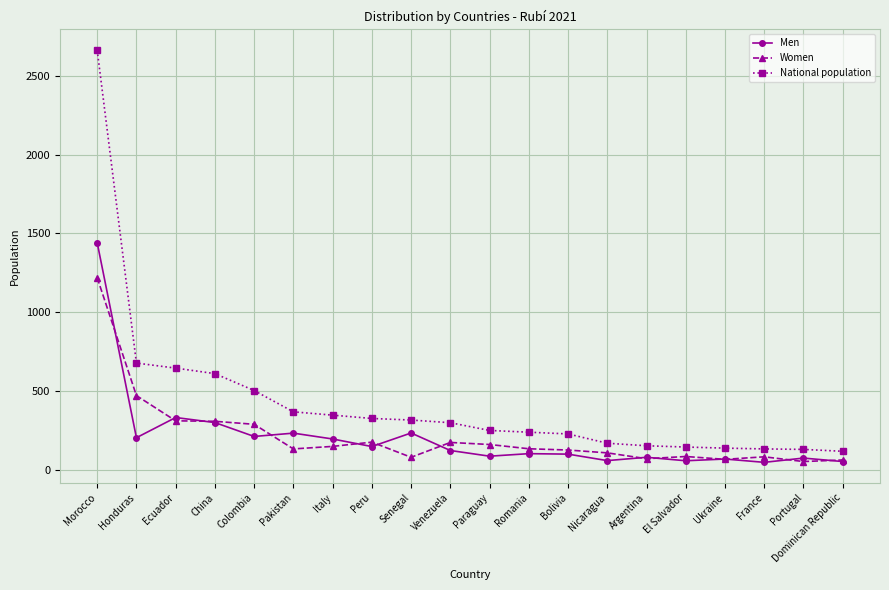

What is the sum of all Women values?

4300